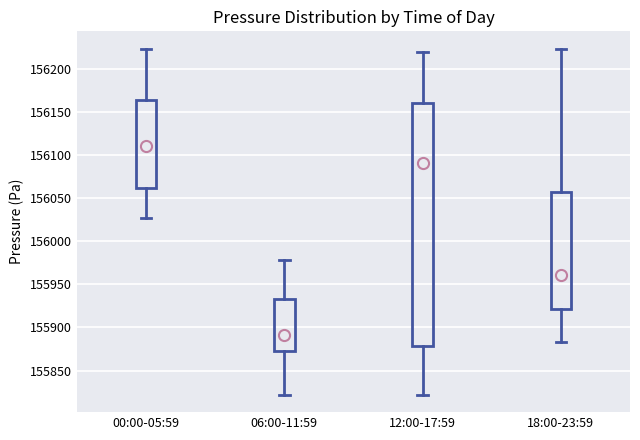

Where does the median line of the box for 12:00-17:59 sit on the y-axis? The values are not printed on the chart, so give them approximately, as read against the axis.

156090